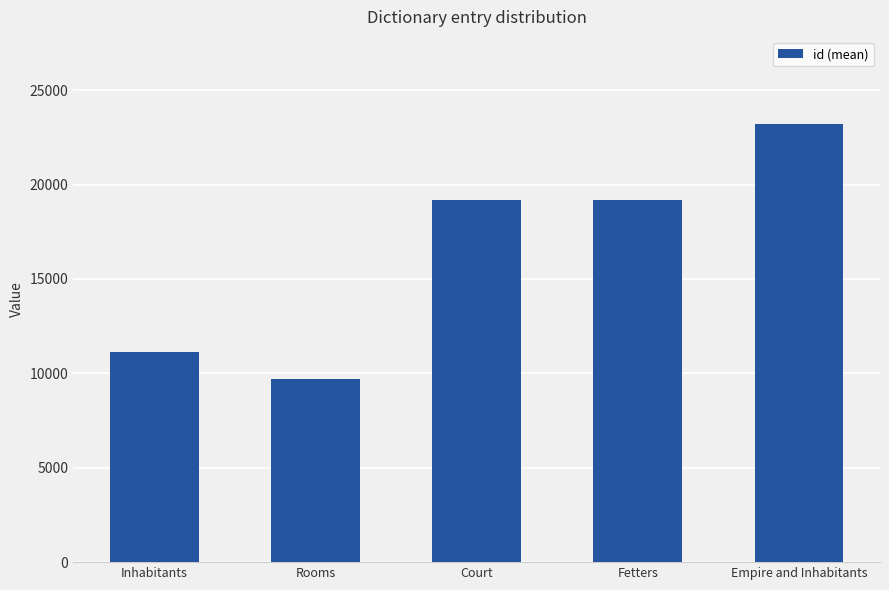

Read the value at Inhabitants.

11132.6